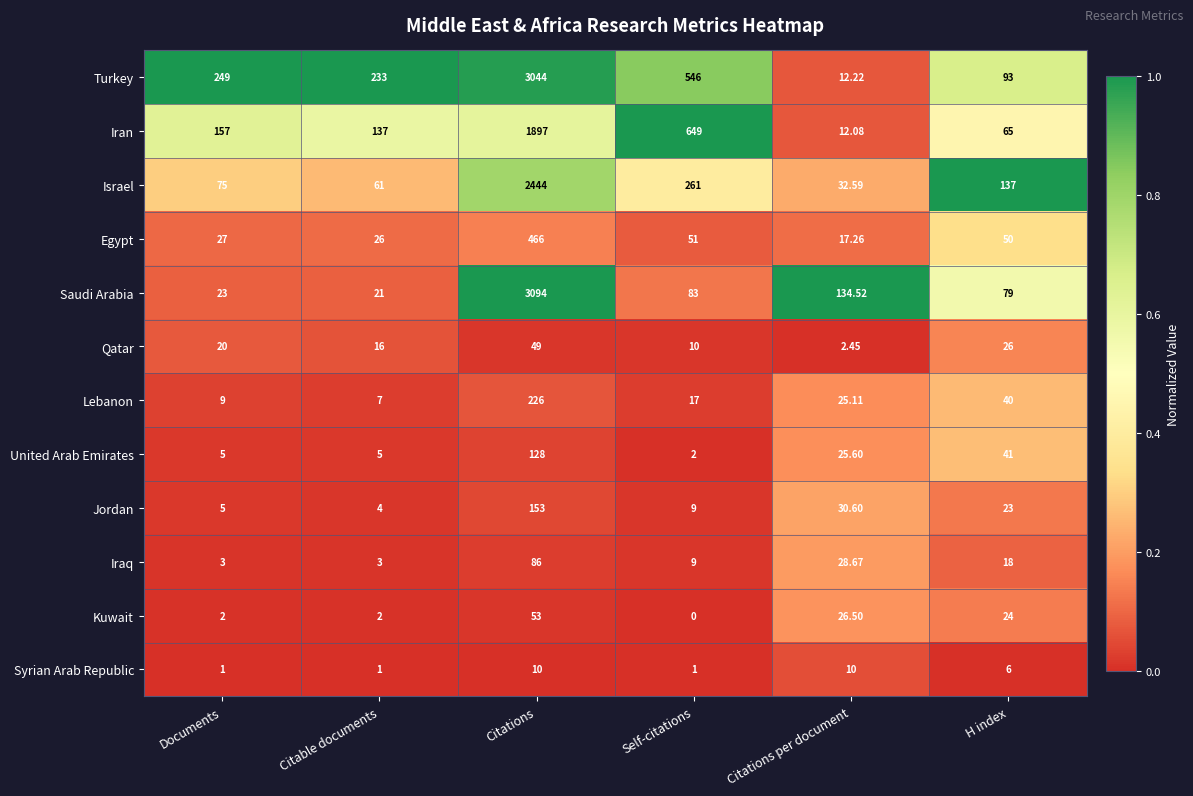

Rank the series by their maximum value, from lowest to highest.

Syrian Arab Republic, Qatar, Kuwait, Iraq, United Arab Emirates, Jordan, Lebanon, Egypt, Iran, Israel, Turkey, Saudi Arabia